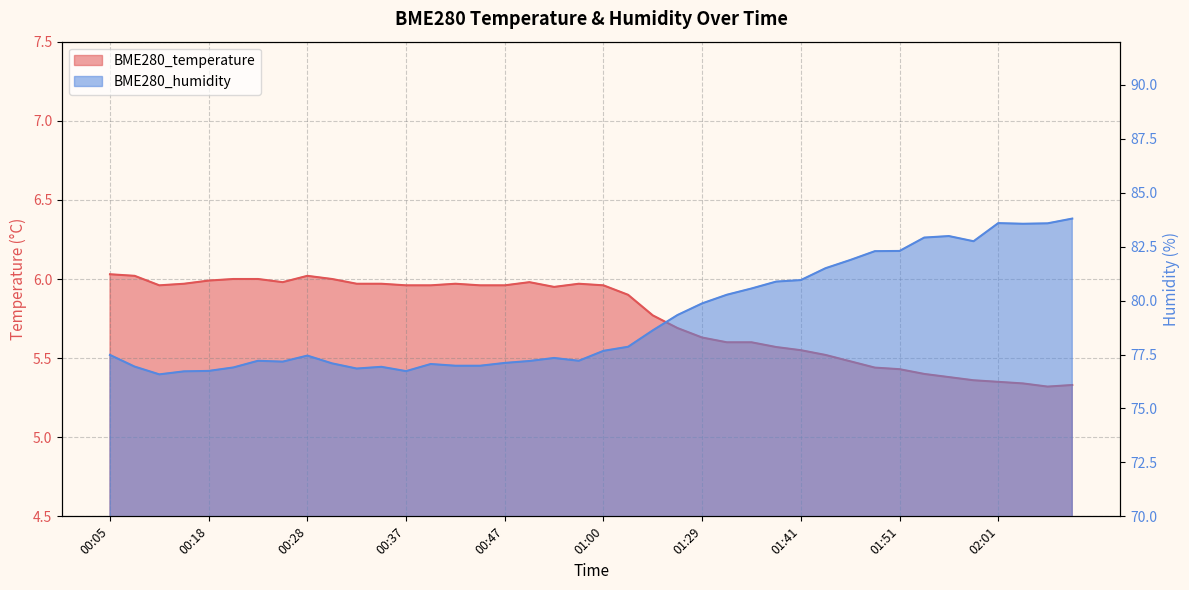

Count the number of categories in the chart.

40